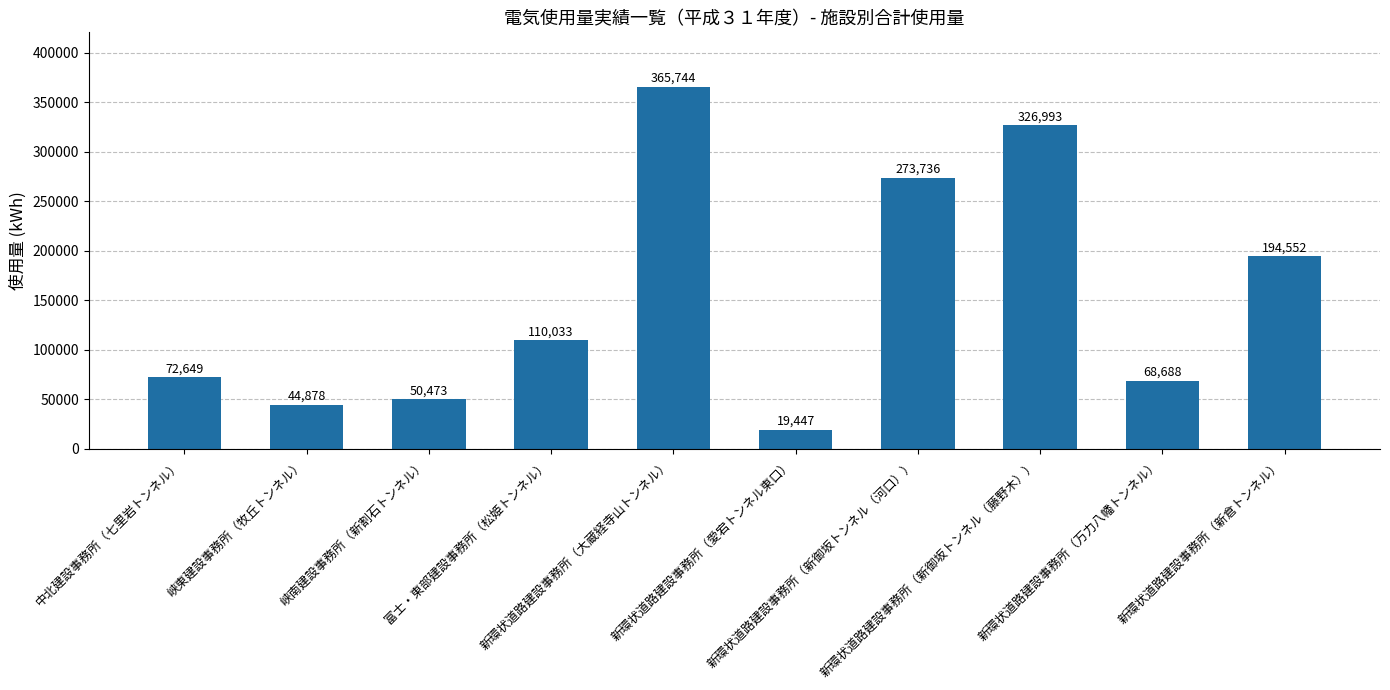

The value at 中北建設事務所（七里岩トンネル） is 46791. True or false?

False